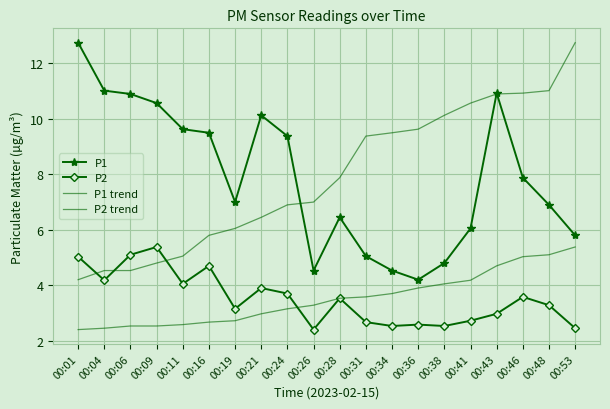

Reading left to right, transcribe all the data shown in this chart.

P1: 00:01=12.8	00:04=11.0	00:06=10.9	00:09=10.6	00:11=9.6	00:16=9.5	00:19=7.0	00:21=10.1	00:24=9.4	00:26=4.5	00:28=6.5	00:31=5.0	00:34=4.5	00:36=4.2	00:38=4.8	00:41=6.0	00:43=10.9	00:46=7.9	00:48=6.9	00:53=5.8
P2: 00:01=5.0	00:04=4.2	00:06=5.1	00:09=5.4	00:11=4.0	00:16=4.7	00:19=3.1	00:21=3.9	00:24=3.7	00:26=2.4	00:28=3.5	00:31=2.7	00:34=2.5	00:36=2.6	00:38=2.5	00:41=2.7	00:43=3.0	00:46=3.6	00:48=3.3	00:53=2.5
P1 trend: 00:01=4.2	00:04=4.5	00:06=4.5	00:09=4.8	00:11=5.0	00:16=5.8	00:19=6.0	00:21=6.5	00:24=6.9	00:26=7.0	00:28=7.9	00:31=9.4	00:34=9.5	00:36=9.6	00:38=10.1	00:41=10.6	00:43=10.9	00:46=10.9	00:48=11.0	00:53=12.8
P2 trend: 00:01=2.4	00:04=2.5	00:06=2.5	00:09=2.5	00:11=2.6	00:16=2.7	00:19=2.7	00:21=3.0	00:24=3.1	00:26=3.3	00:28=3.5	00:31=3.6	00:34=3.7	00:36=3.9	00:38=4.0	00:41=4.2	00:43=4.7	00:46=5.0	00:48=5.1	00:53=5.4